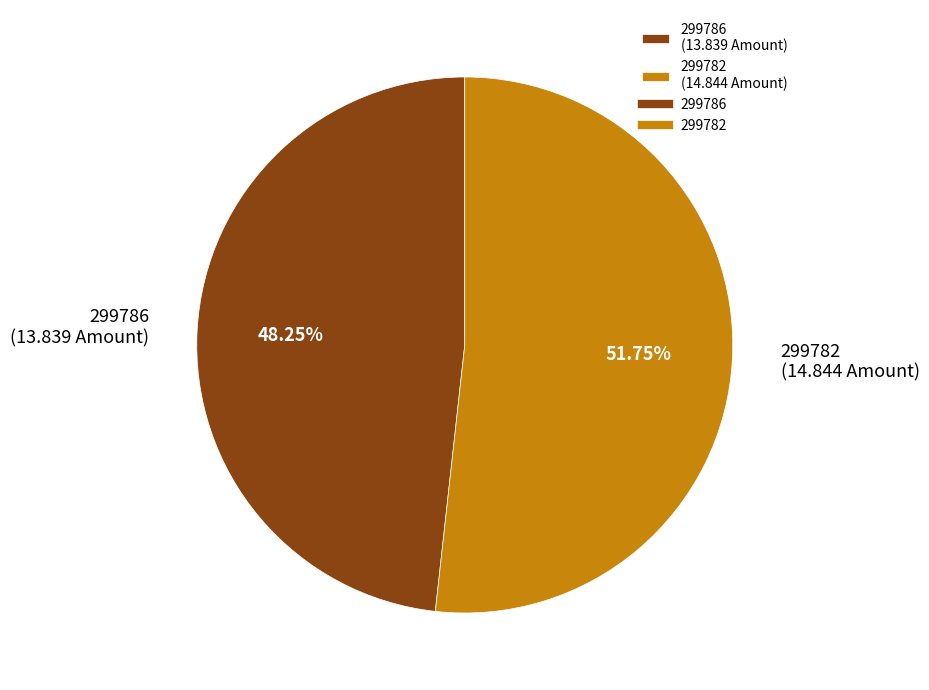

Which category accounts for the majority?

299782